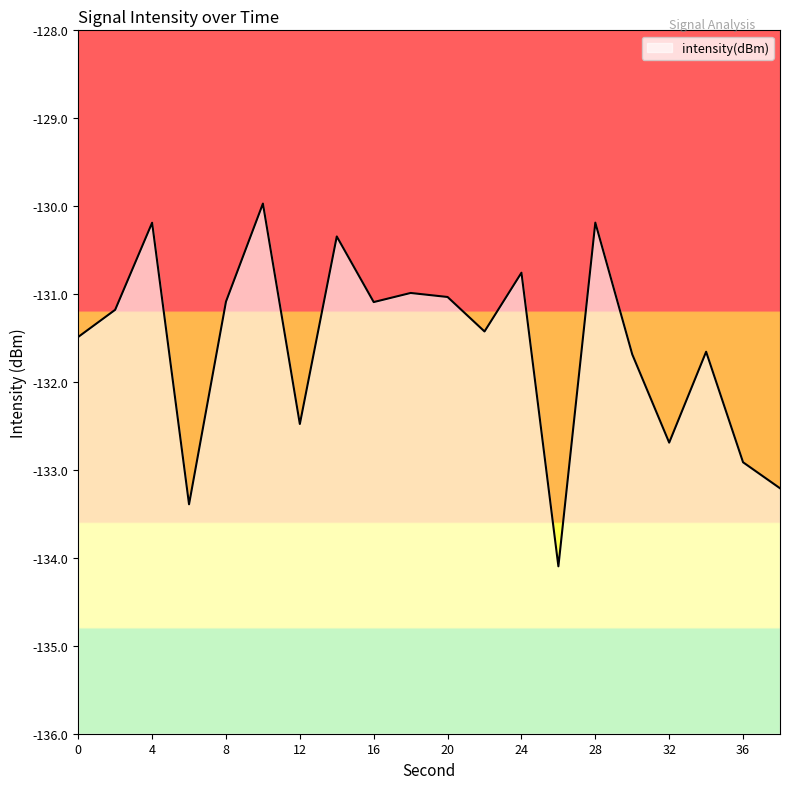

The value at 28 is -223.5. True or false?

False